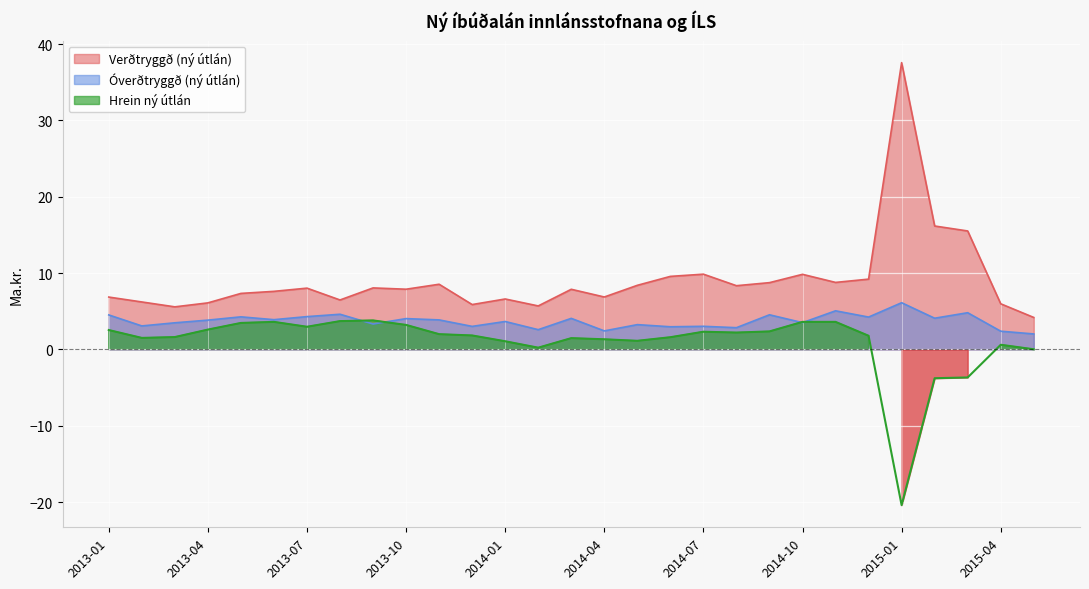

What is the label of the 1st point from the right?

2015-05